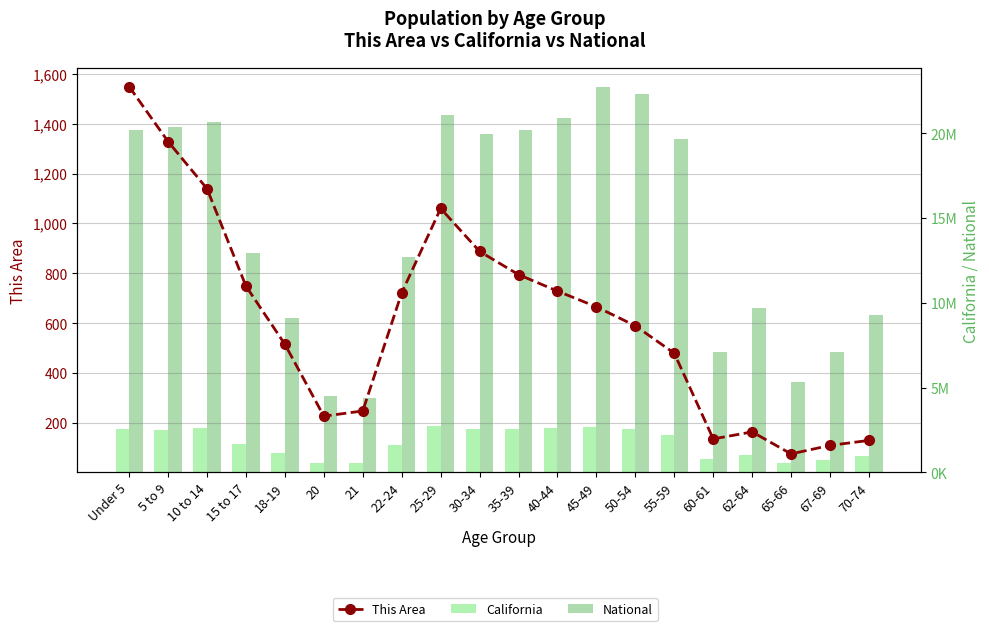

Which has a higher value, 65-66 or Under 5?

Under 5